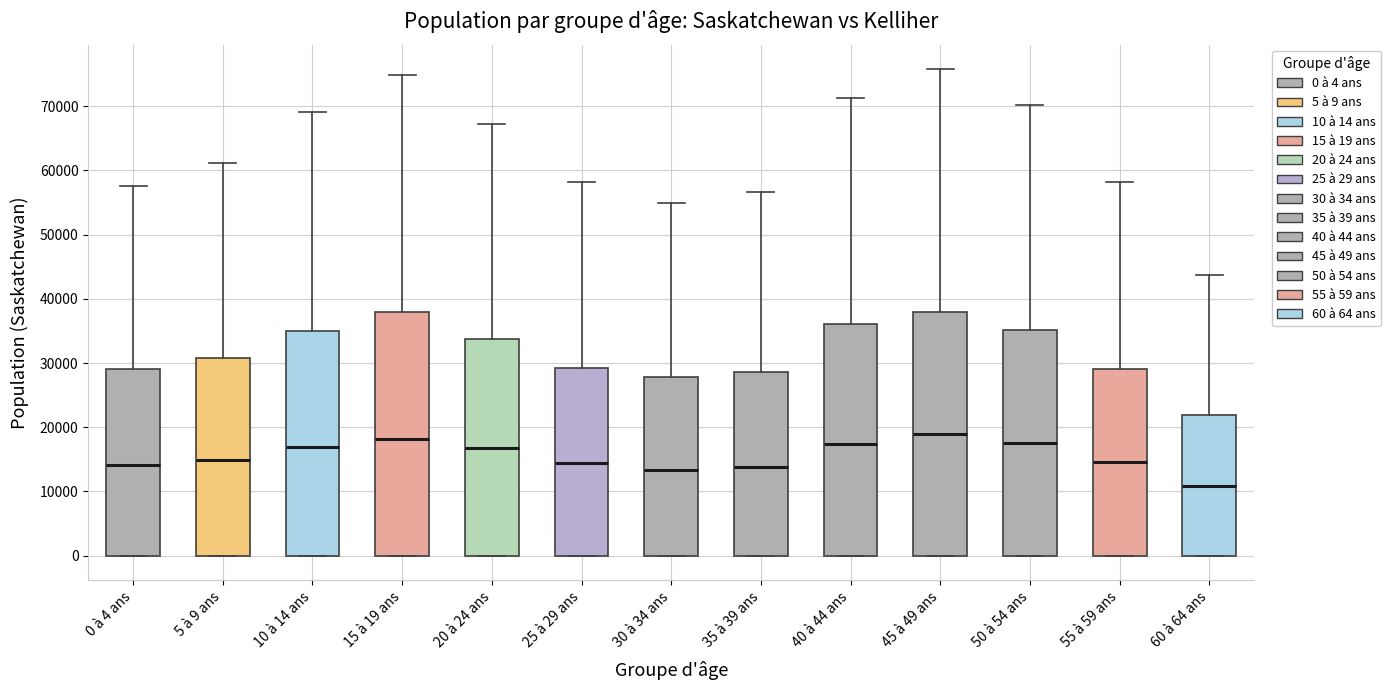

Where does the upper whisker of the box for 60 à 64 ans end on the y-axis? The values are not printed on the chart, so give them approximately, as read against the axis.

44000